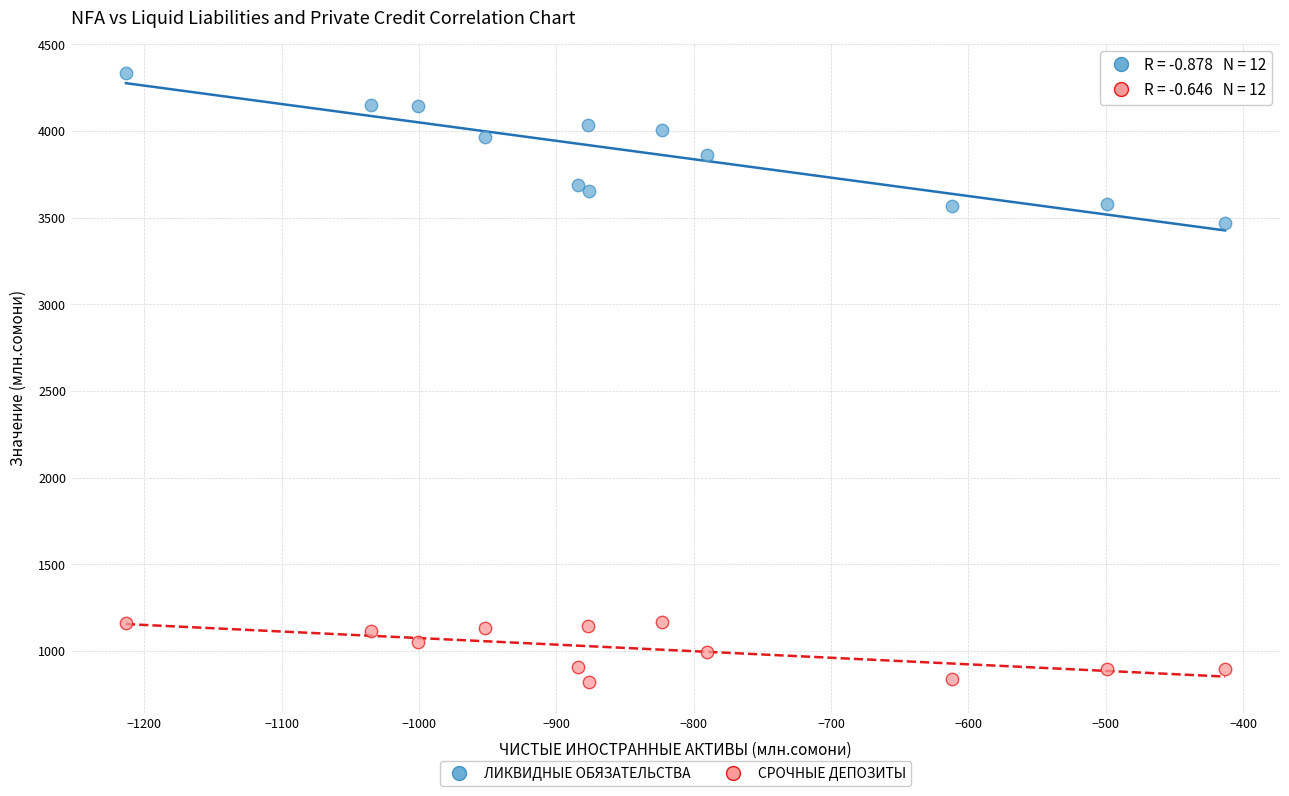

Which series contains the highest Y value?

ЛИКВИДНЫЕ ОБЯЗАТЕЛЬСТВА